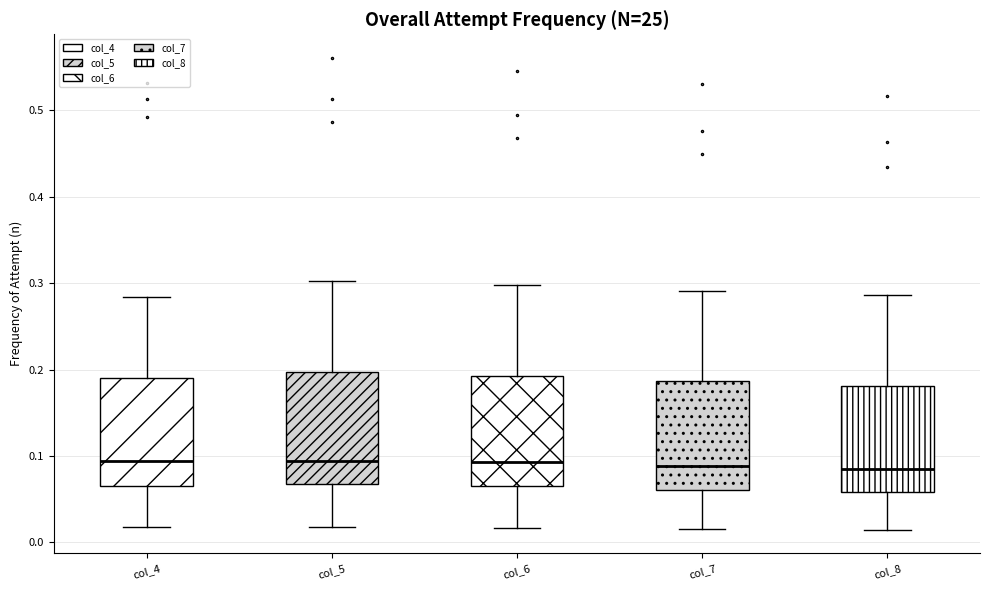

Reading left to right, read every box against the y-axis: the position of its median line, the range the box covers, and the ends of its whiskers. The values are not printed on the chart, so give them approximately, as read against the axis.

col_4: median 0.09, box 0.07 to 0.19, whiskers 0.02 to 0.28
col_5: median 0.09, box 0.07 to 0.20, whiskers 0.02 to 0.30
col_6: median 0.09, box 0.06 to 0.19, whiskers 0.02 to 0.30
col_7: median 0.09, box 0.06 to 0.19, whiskers 0.02 to 0.29
col_8: median 0.08, box 0.06 to 0.18, whiskers 0.01 to 0.29